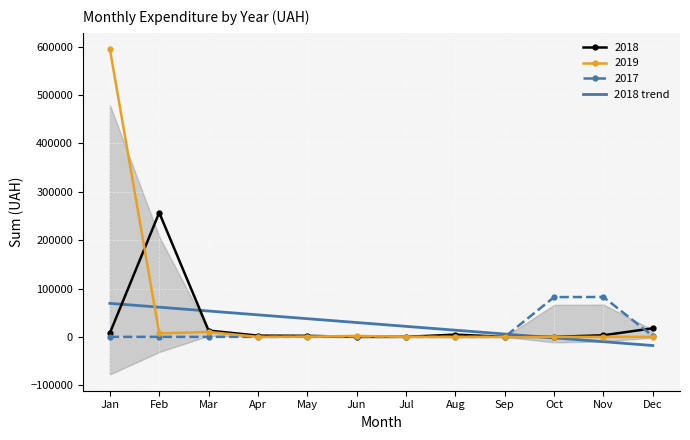

Reading left to right, extract all data points from this chart.

Jan=69307.7	Feb=61373.4	Mar=53439.2	Apr=45505.0	May=37570.8	Jun=29636.5	Jul=21702.3	Aug=13768.1	Sep=5833.9	Oct=-2100.3	Nov=-10034.6	Dec=-17968.8